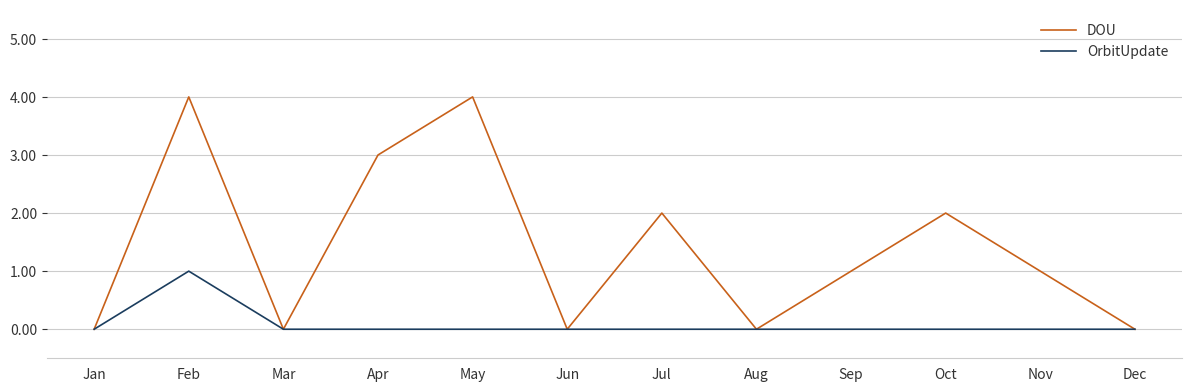

What is the difference between the highest and lowest values at Sep?

1